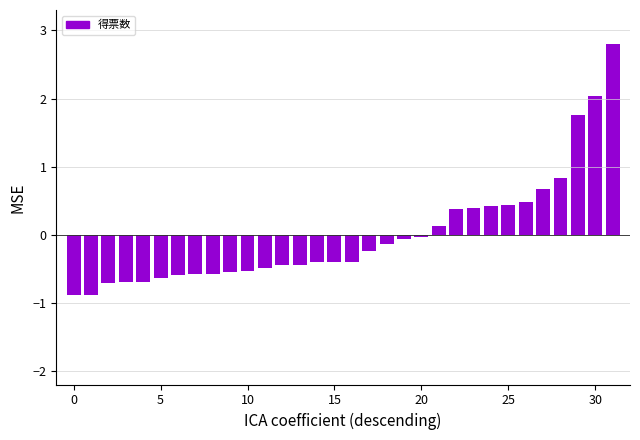

What is the maximum value shown in the chart?

2.8